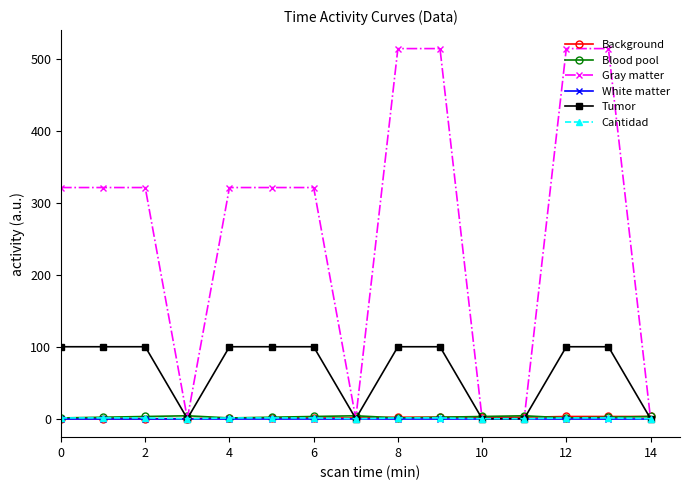

Which series has the largest total across all categories?

Gray matter